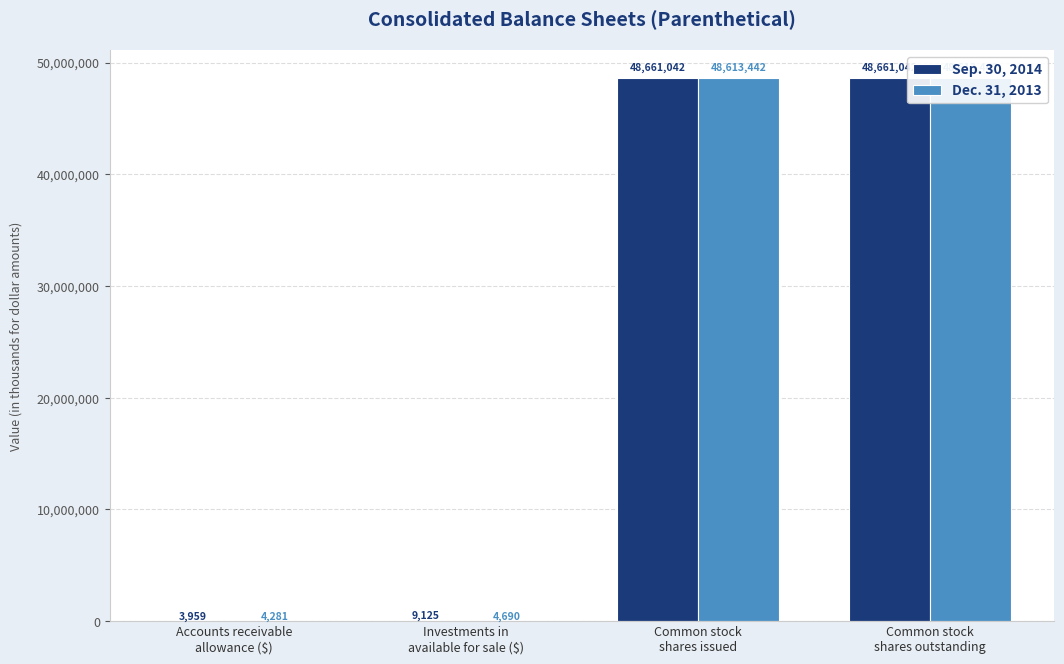

List the labels in order of Sep. 30, 2014 value, smallest first.

Accounts receivable
allowance ($), Investments in
available for sale ($), Common stock
shares issued, Common stock
shares outstanding